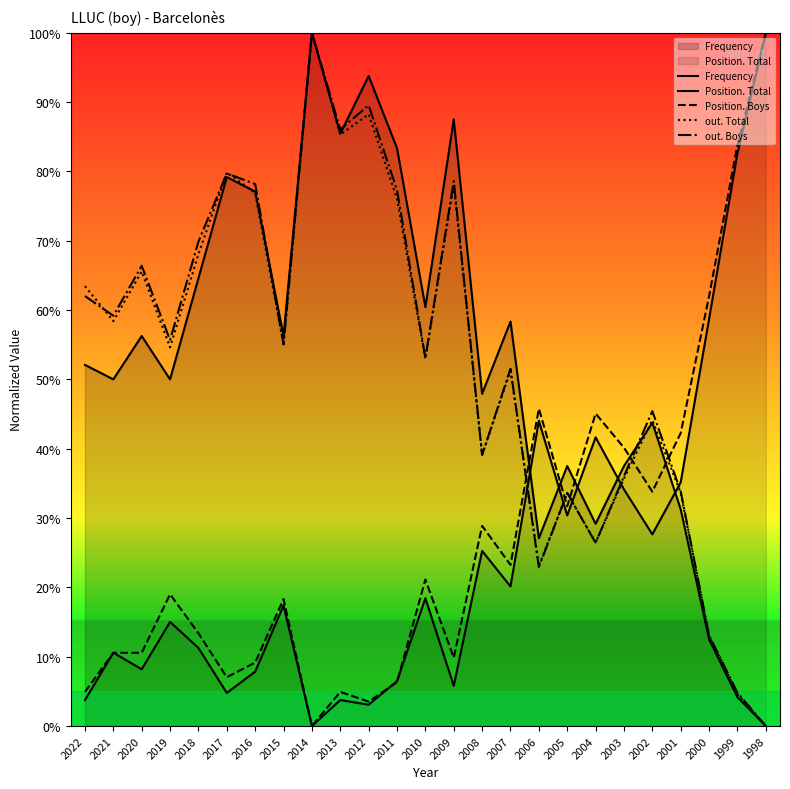

List the labels in order of Frequency value, largest first.

2014, 2012, 2009, 2013, 2011, 2017, 2016, 2018, 2010, 2007, 2020, 2015, 2022, 2021, 2019, 2008, 2002, 2005, 2003, 2001, 2004, 2006, 2000, 1999, 1998